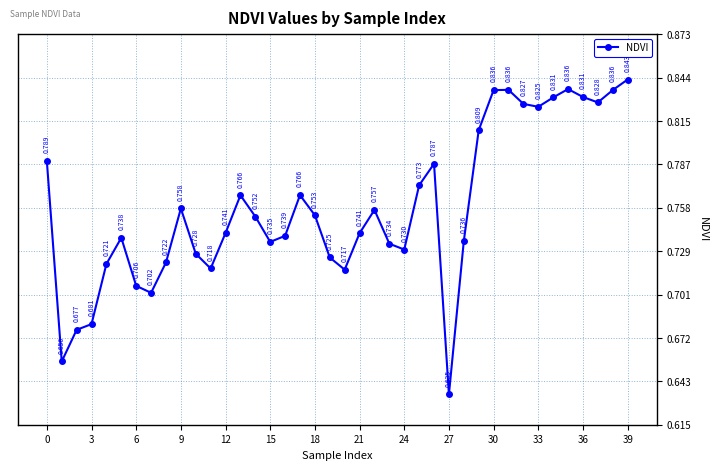

True or false: the data has more than 0 interior local peaks.

True